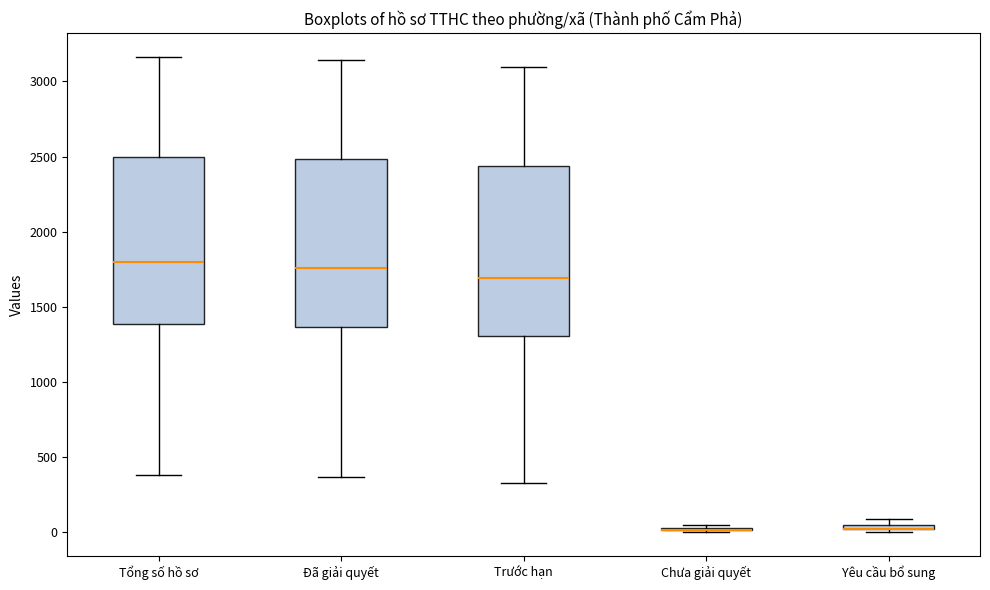

Where is the upper edge of the box for Tổng số hồ sơ on the y-axis? The values are not printed on the chart, so give them approximately, as read against the axis.

2500